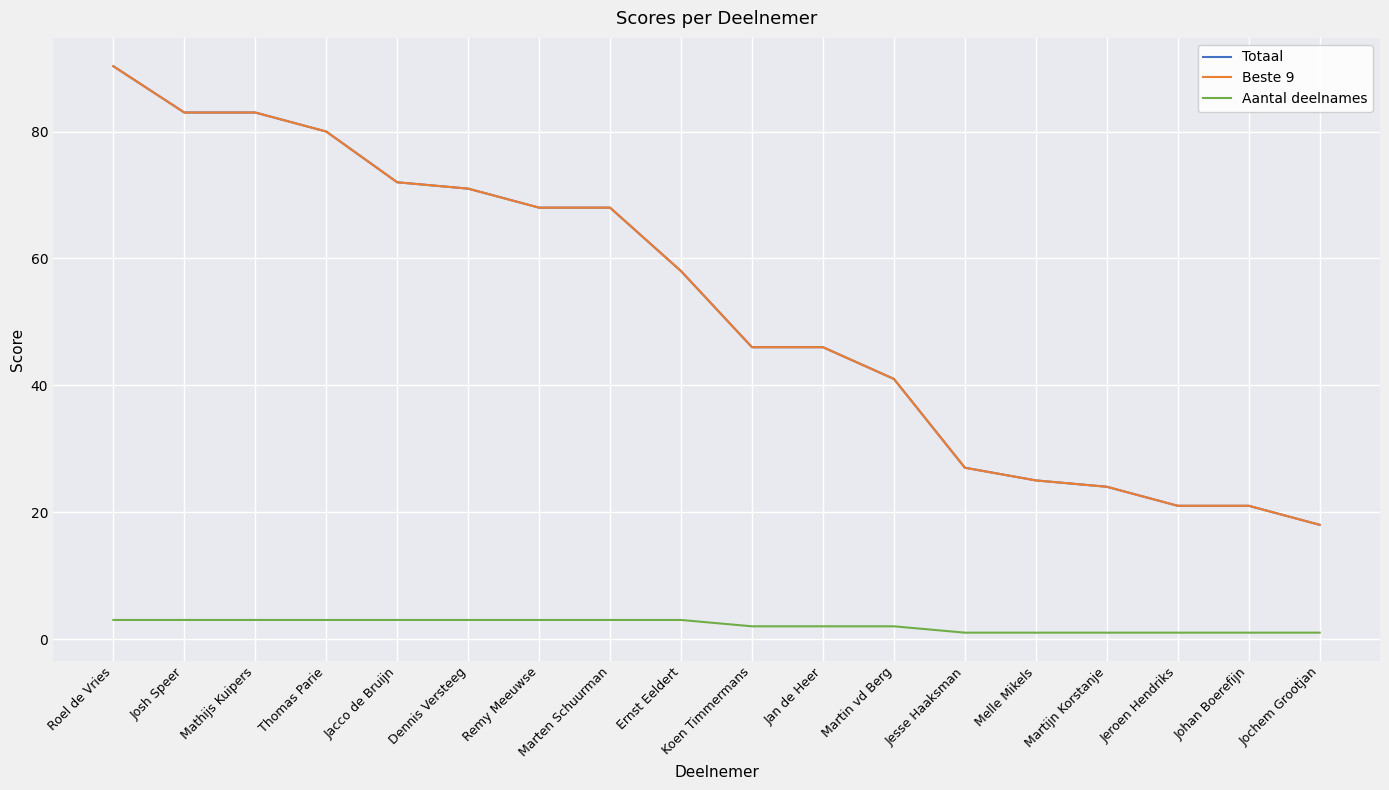

Does the chart have visible grid lines?

Yes